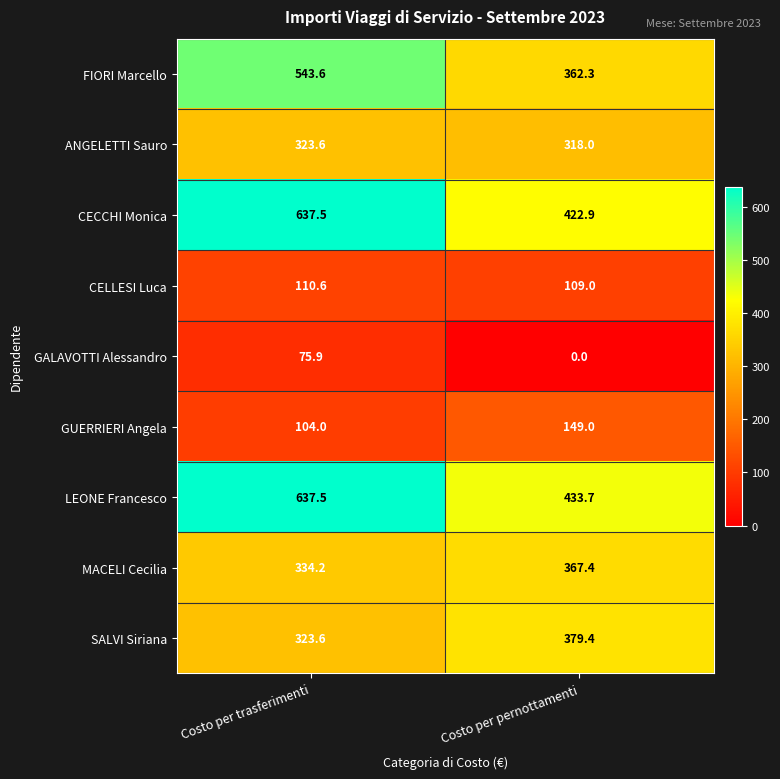

Reading left to right, list all the values displayed in this chart.

FIORI Marcello: 543.6	362.3
ANGELETTI Sauro: 323.6	318.0
CECCHI Monica: 637.5	422.9
CELLESI Luca: 110.6	109.0
GALAVOTTI Alessandro: 75.9	0.0
GUERRIERI Angela: 104.0	149.0
LEONE Francesco: 637.5	433.7
MACELI Cecilia: 334.2	367.4
SALVI Siriana: 323.6	379.4